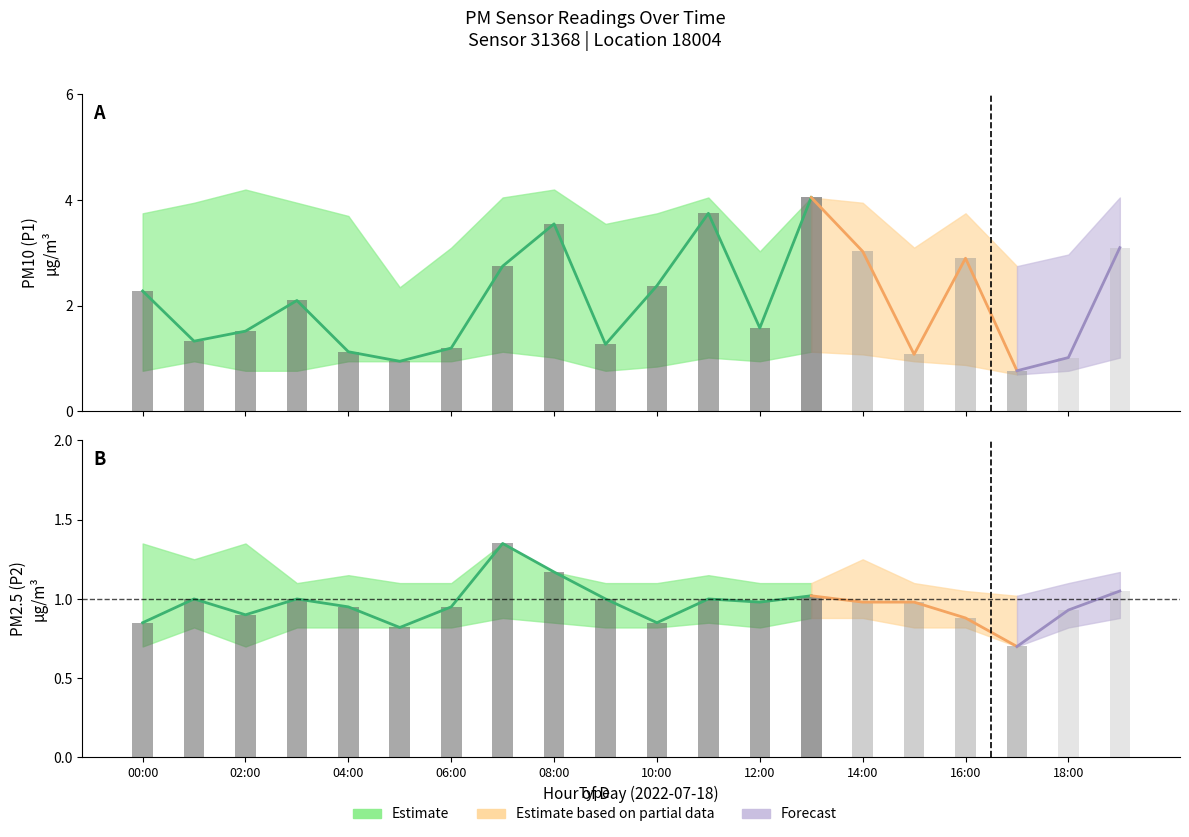

List the series in order of their peak value, lowest first.

P2, P1